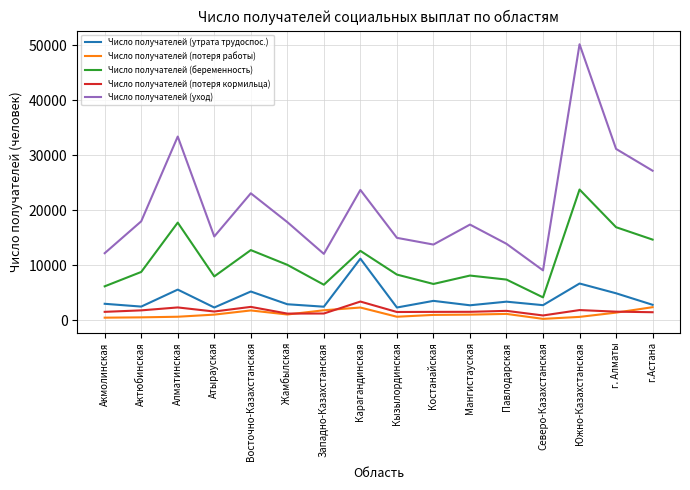

Which category has the highest value across all series?

Южно-Казахстанская